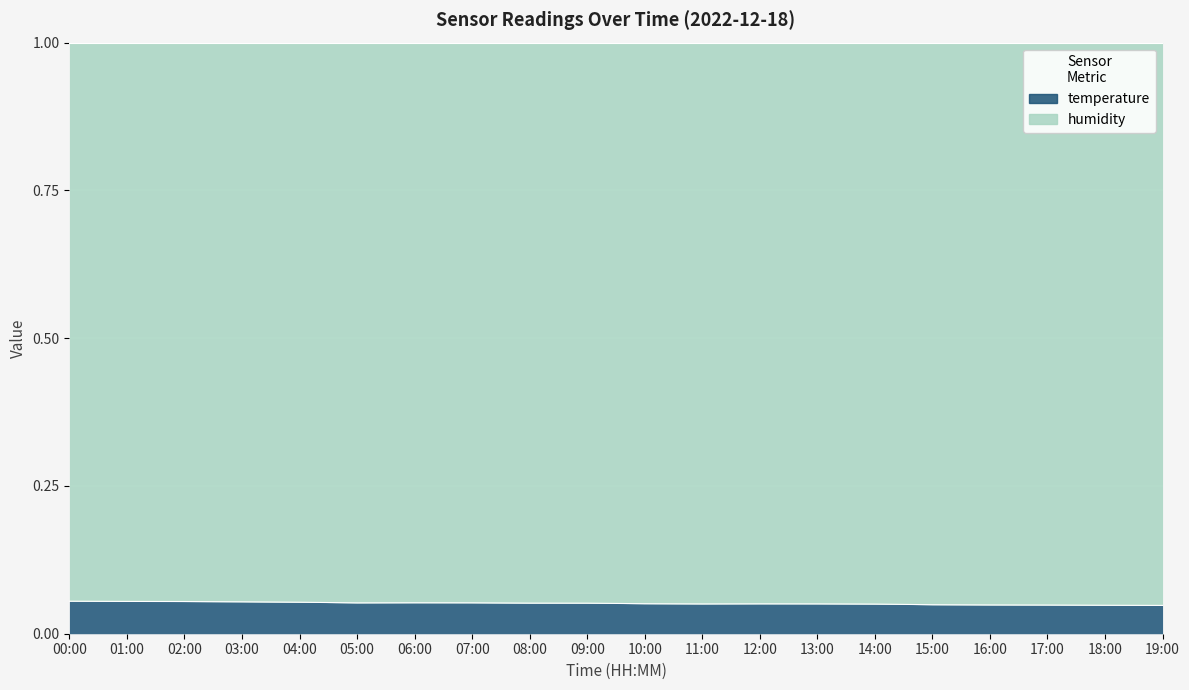

Reading right to left, extract all data points from this chart.

0.0	0.0	0.0	0.0	0.0	0.1	0.1	0.1	0.1	0.1	0.1	0.1	0.1	0.1	0.1	0.1	0.1	0.1	0.1	0.1